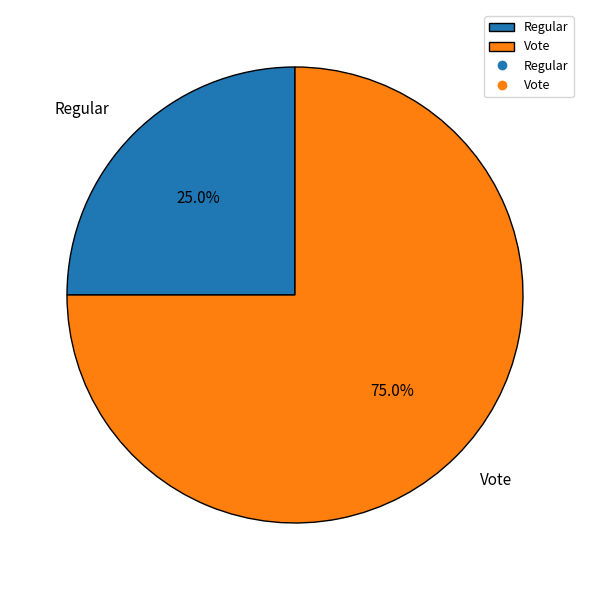

What percentage is NOT represented by Vote?

25.0%